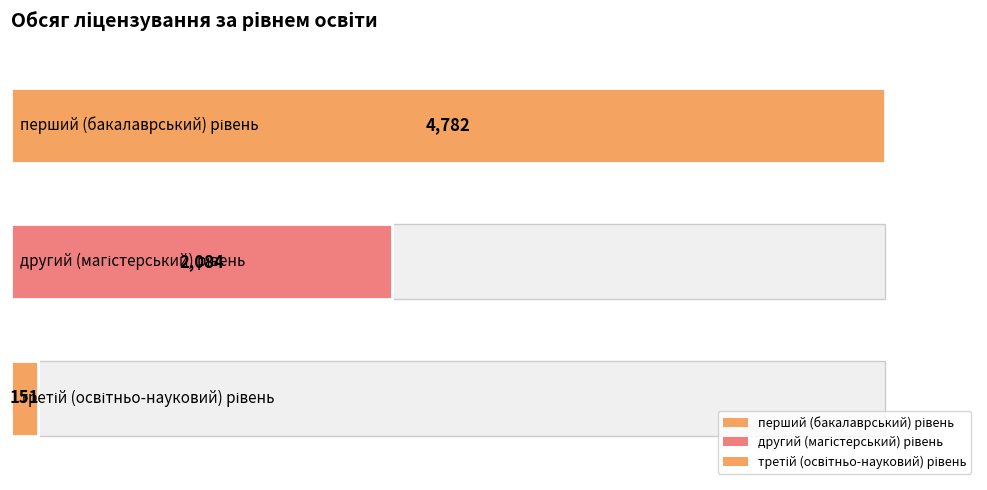

What is the greatest value displayed?

4782